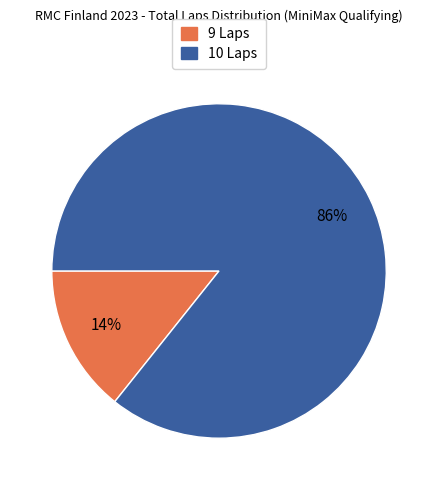

Do 10 Laps and 9 Laps together represent more than half of the pie?

Yes